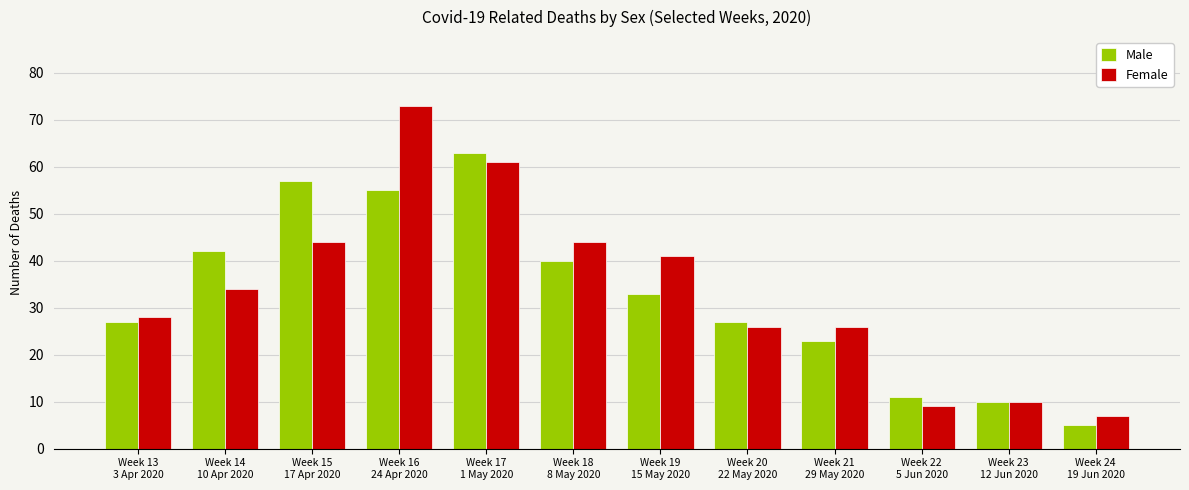

The Male series shows 10 at Week 23
12 Jun 2020. True or false?

True